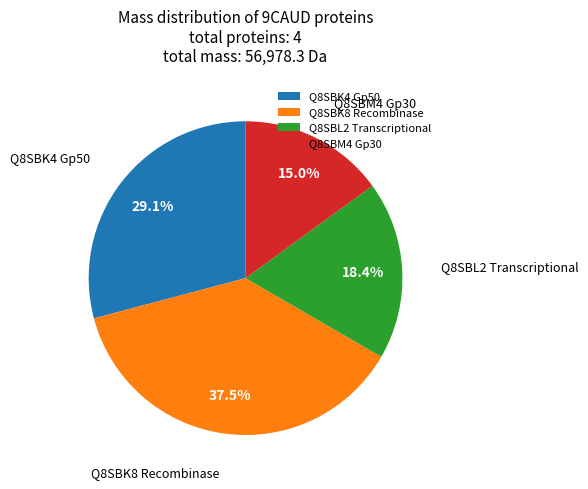

Does Q8SBL2 Transcriptional represent more than half of the total?

No